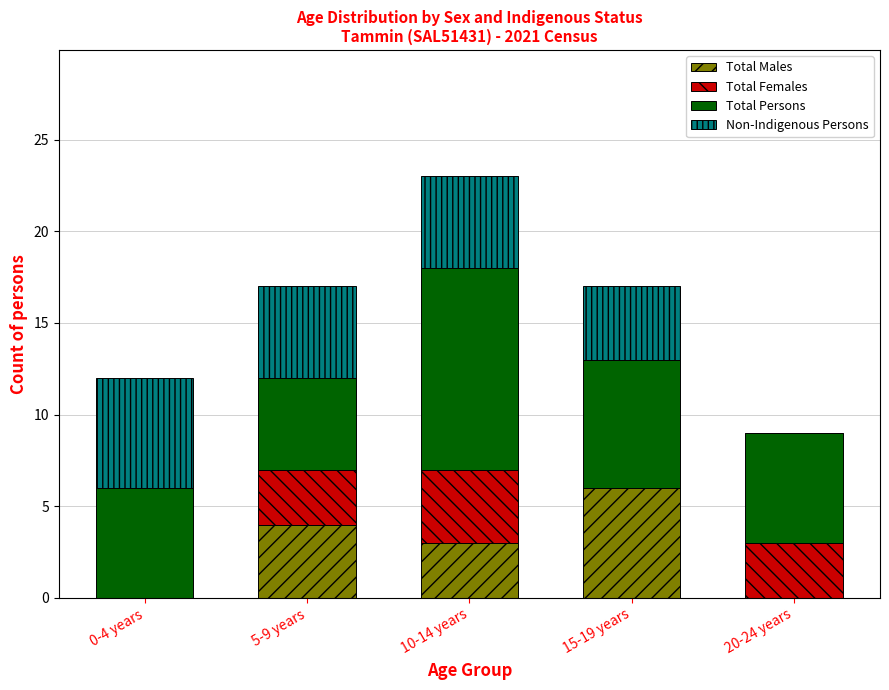

Reading right to left, what are the values for Total Males?

20-24 years=0	15-19 years=6	10-14 years=3	5-9 years=4	0-4 years=0